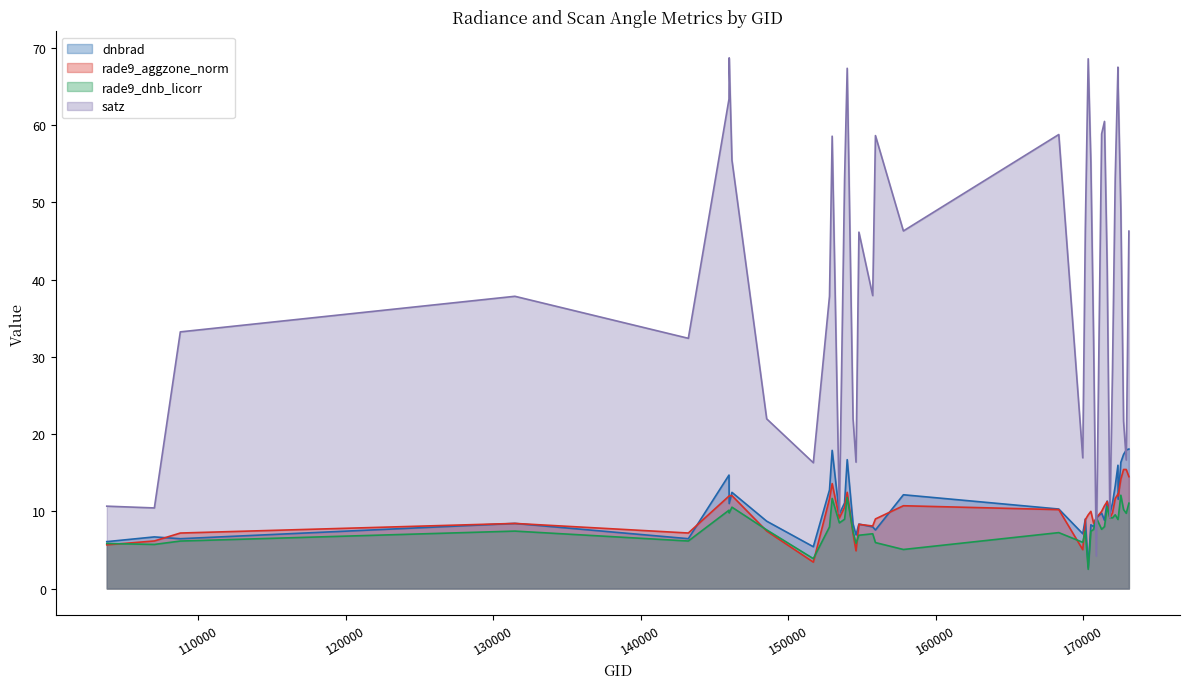

How many data points does each series have?

40